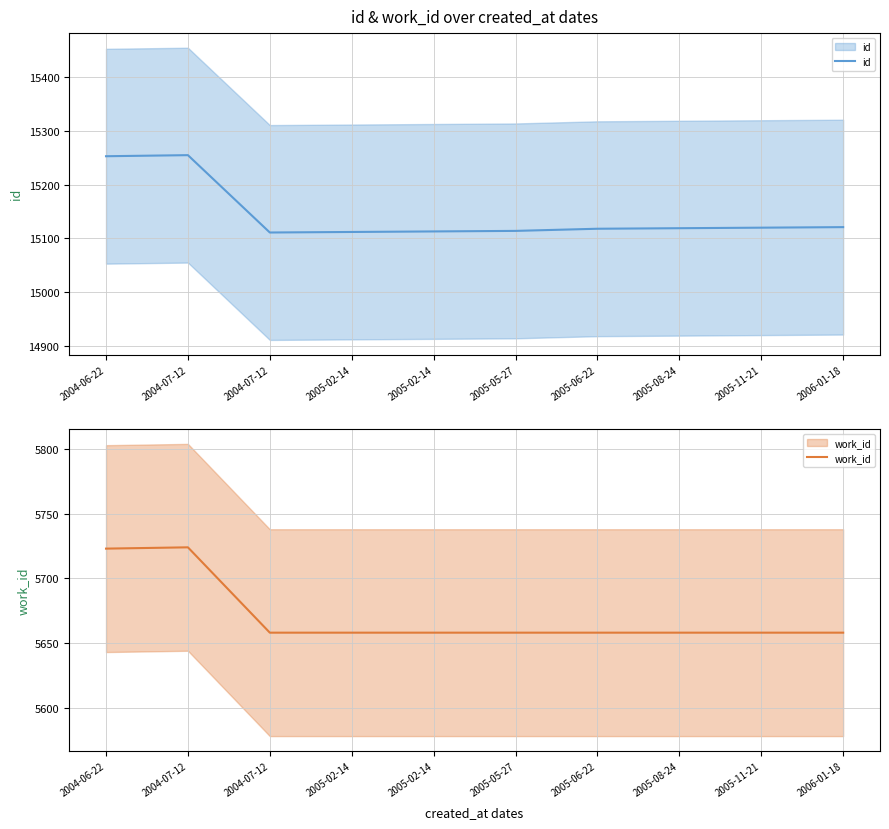

What is the difference between the second highest and second lowest values in the id series?

141